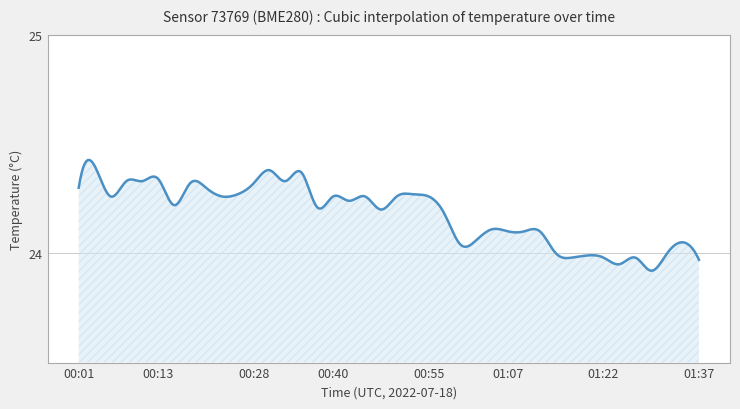

What is the difference between the maximum and minimum values?

0.5